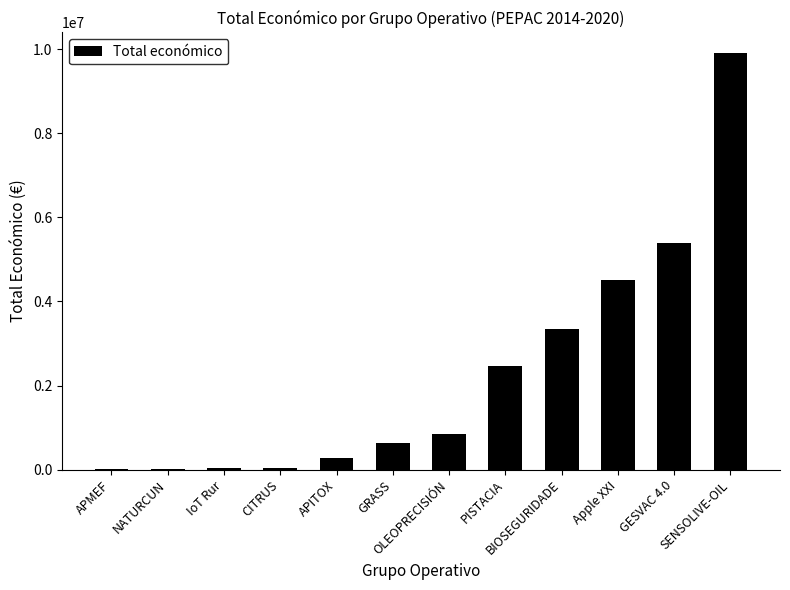

True or false: the data shows 46300 at CITRUS.

True